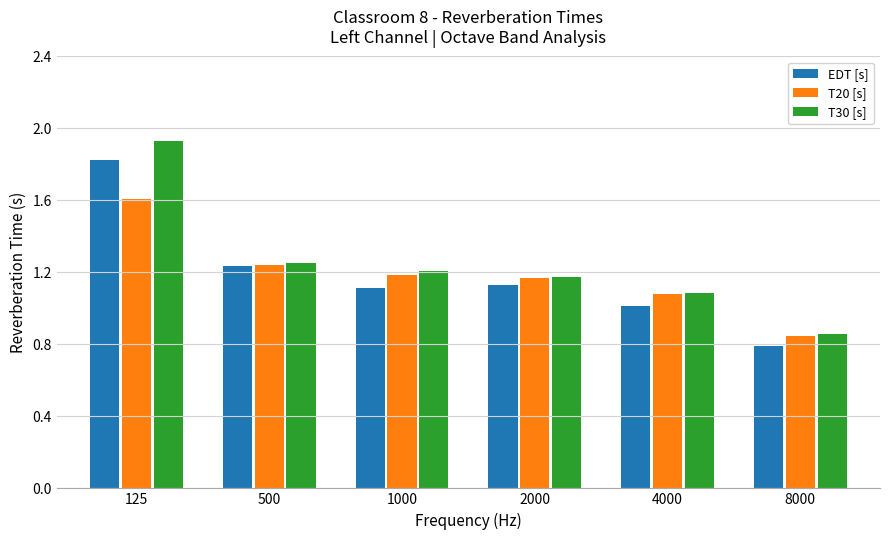

The T30 [s] series shows 0.7 at 2000. True or false?

False